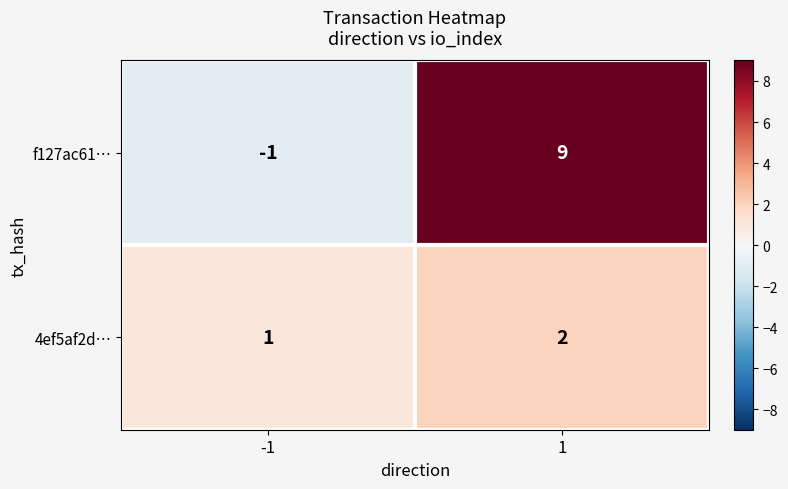

The 4ef5af2d… series shows 2 at 1. True or false?

True